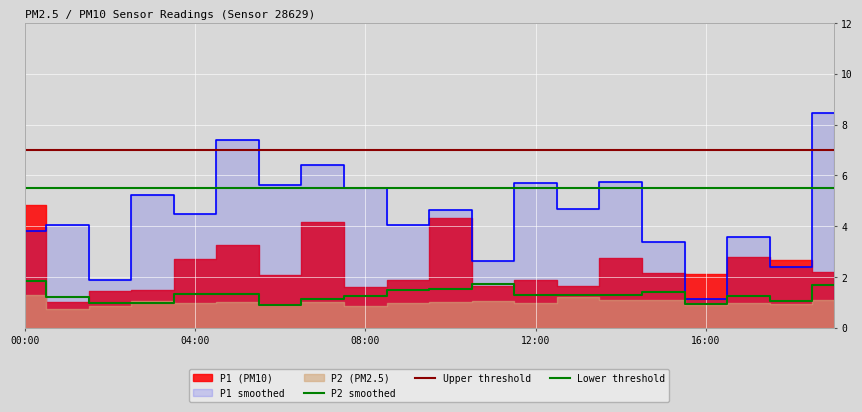

Does the chart display data point markers on the line(s)?

No